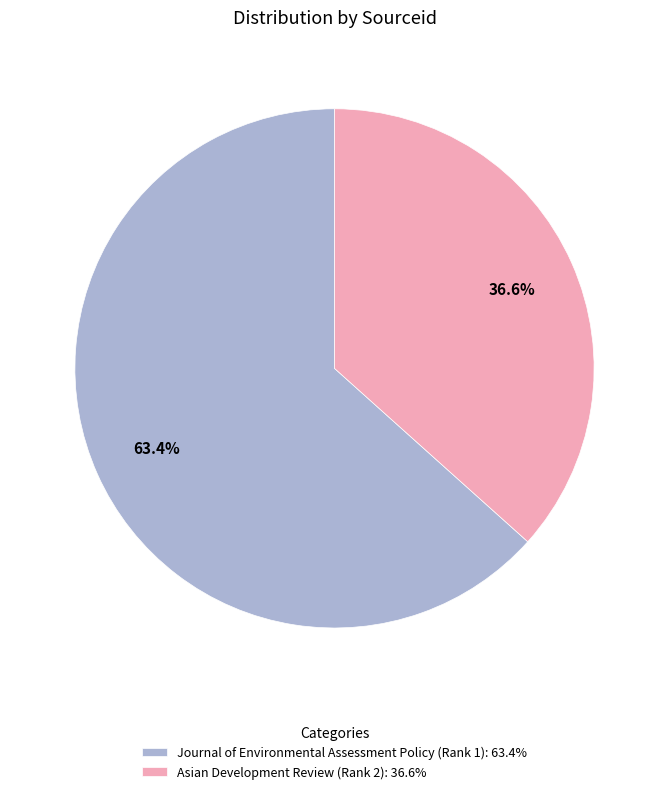

What is the smallest slice in the pie chart?

Asian Development Review (Rank 2)